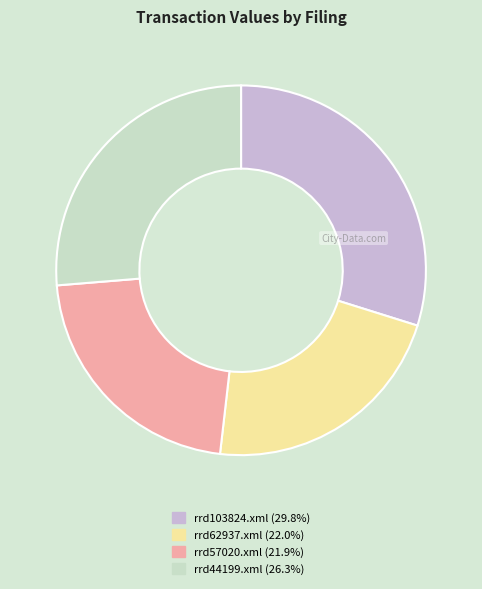

Between rrd62937.xml and rrd103824.xml, which is larger?

rrd103824.xml